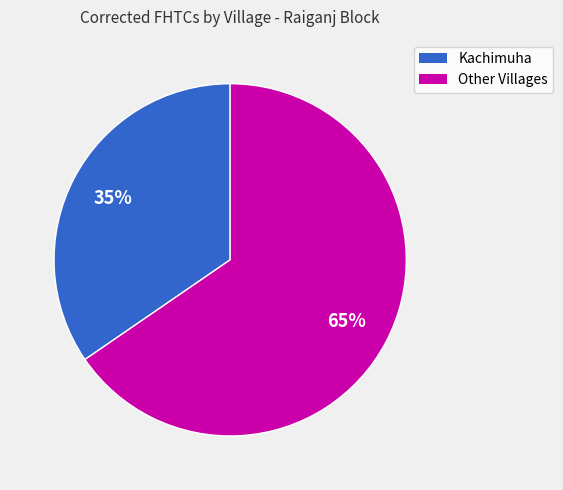

Does any single category account for the majority?

Yes